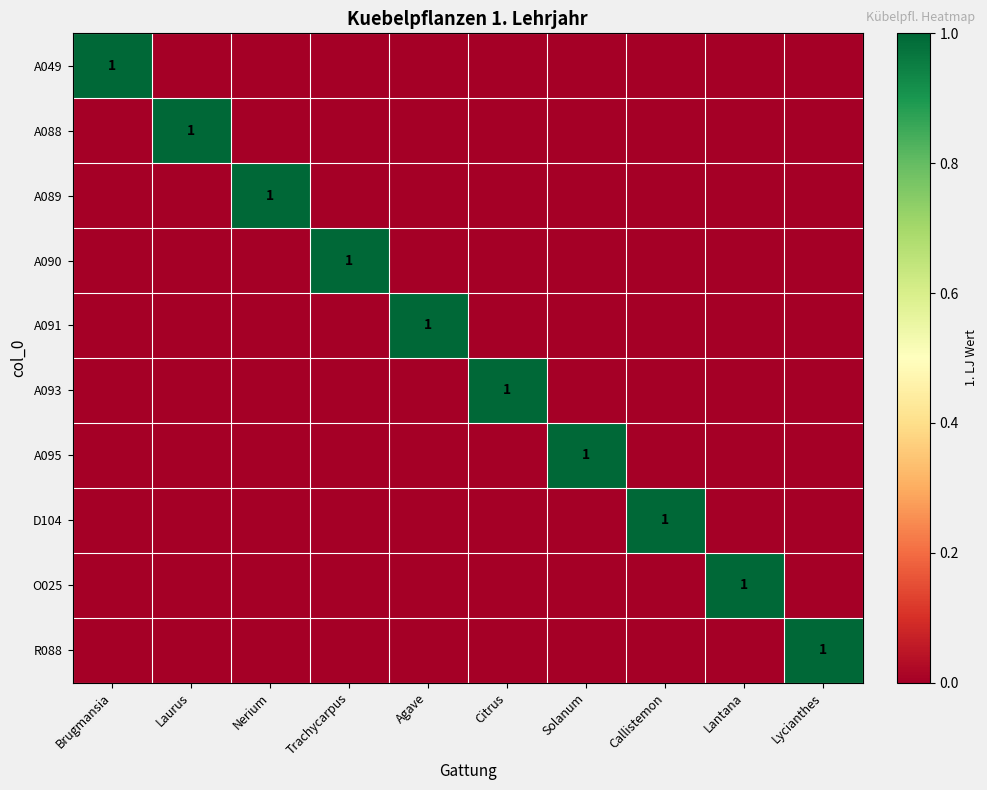

The A088 series shows 0 at Nerium. True or false?

True